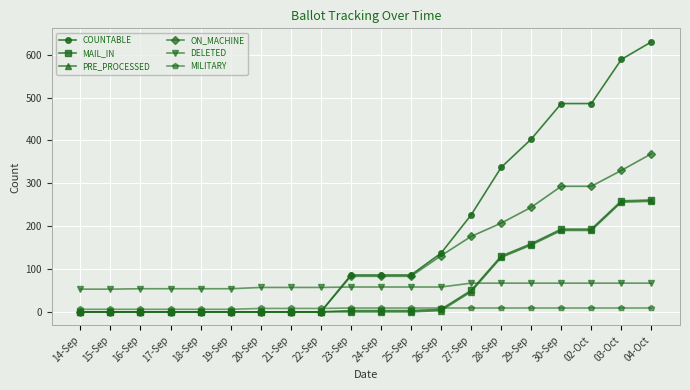

True or false: DELETED and MILITARY intersect in this chart.

False